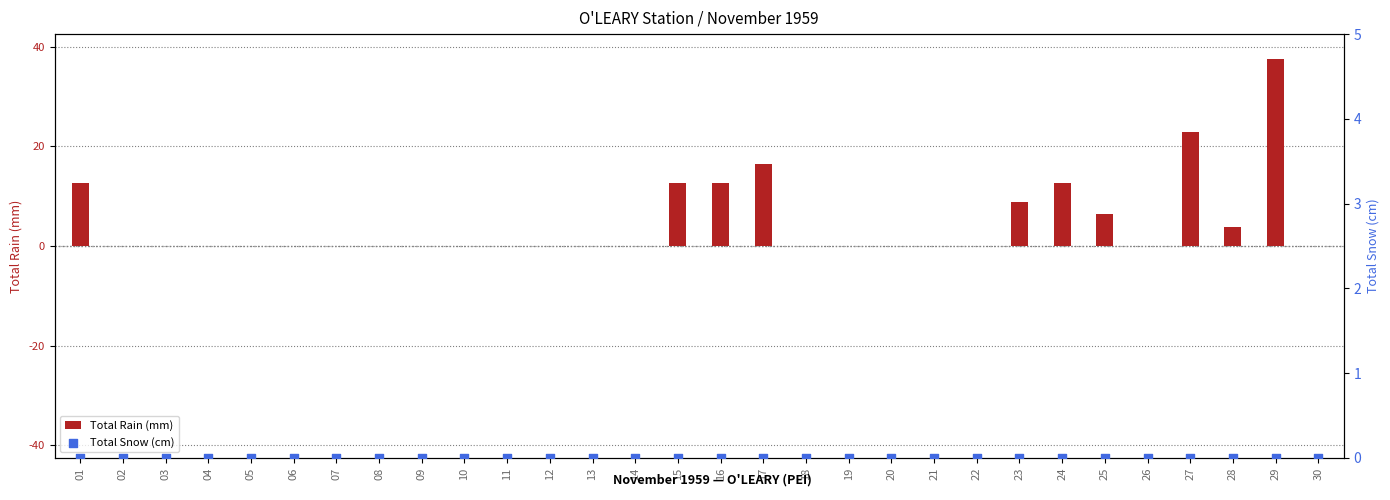

What are all the series names shown in the legend?

Total Rain (mm), Total Snow (cm)